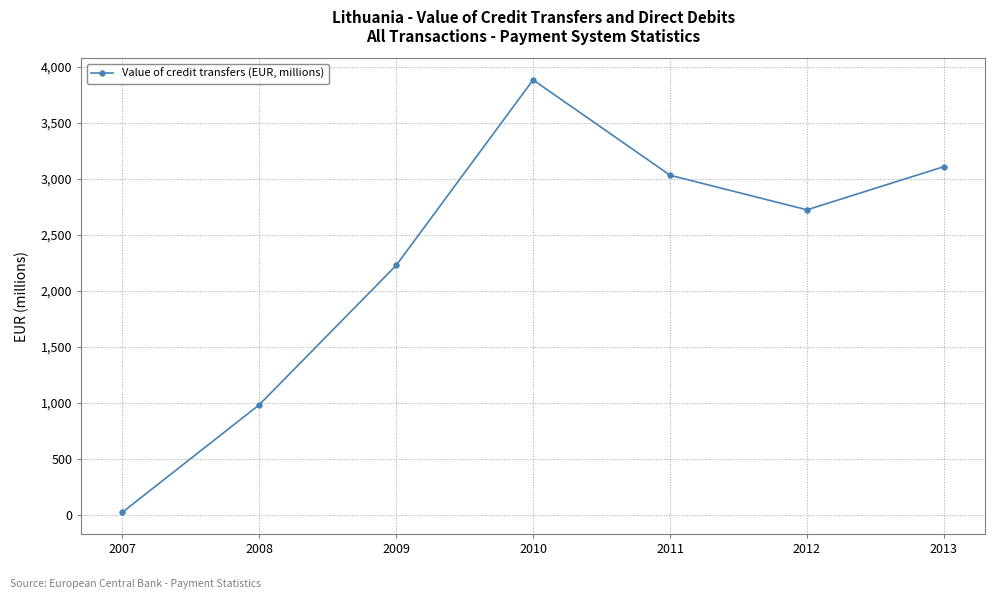

At which category does the chart reach its peak across all series?

2010